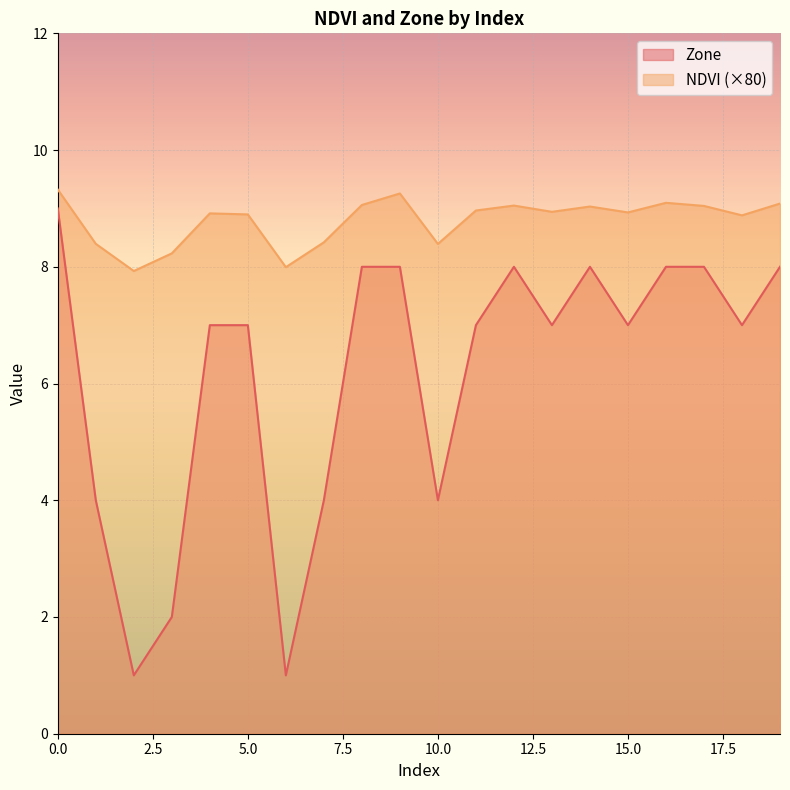

True or false: NDVI and Zone intersect in this chart.

False